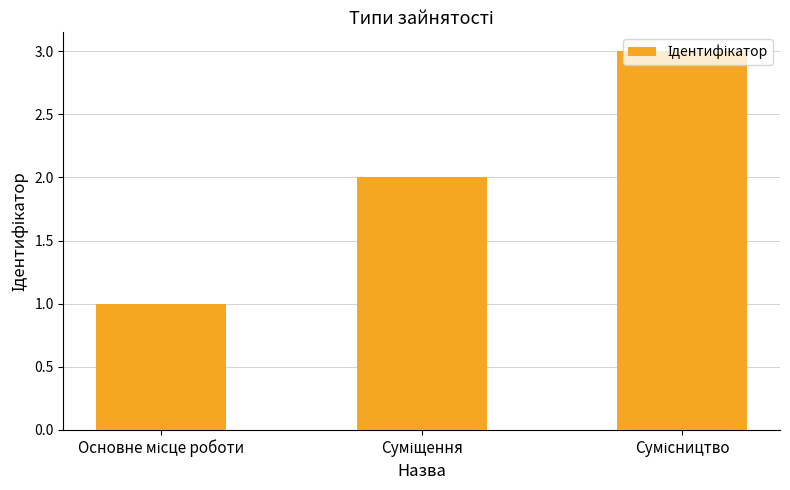

What is the maximum value shown in the chart?

3